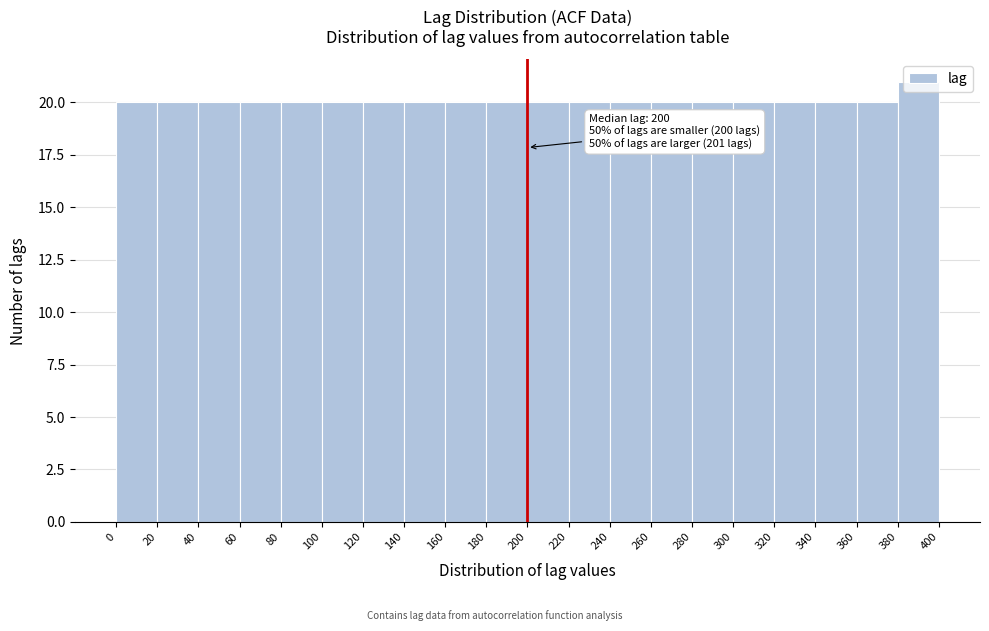

Which range on the x-axis has the tallest bar?

380 to 400